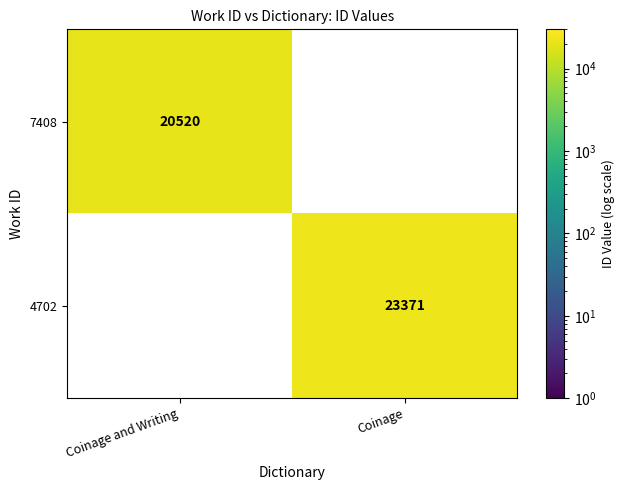

The 4702 series shows 31105 at Coinage. True or false?

False